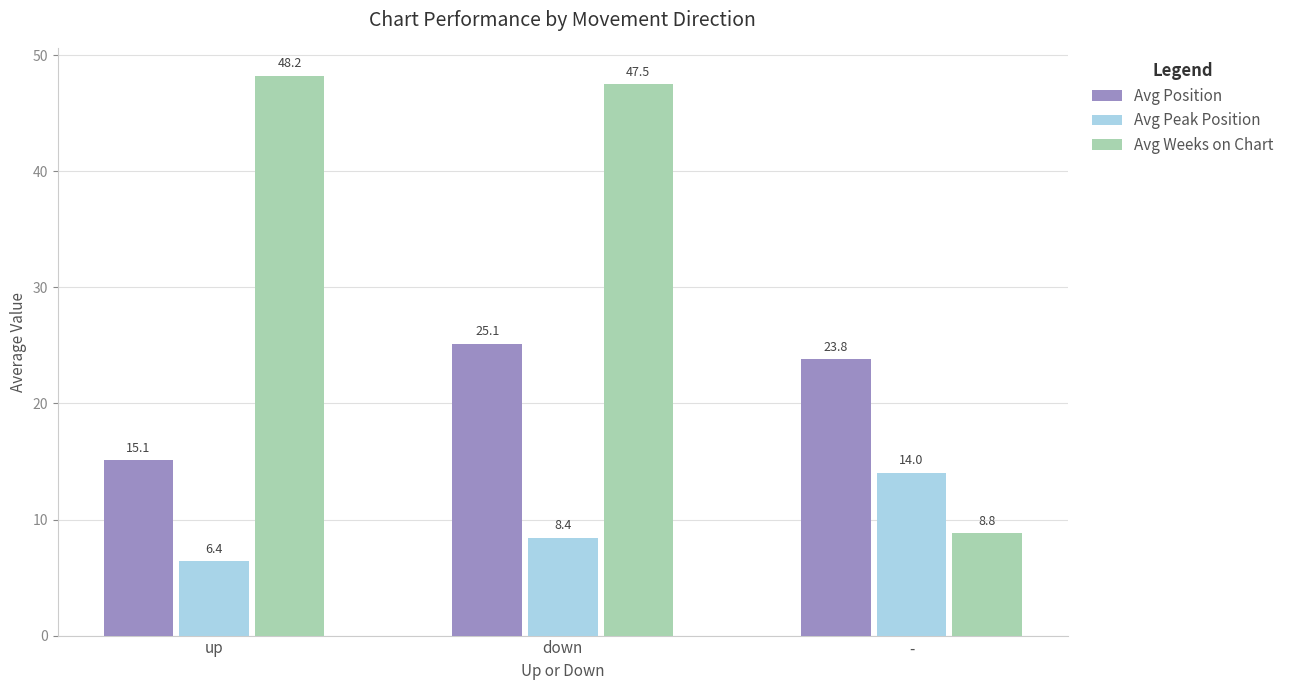

What is the spread (max minus min) of values at down?

39.1